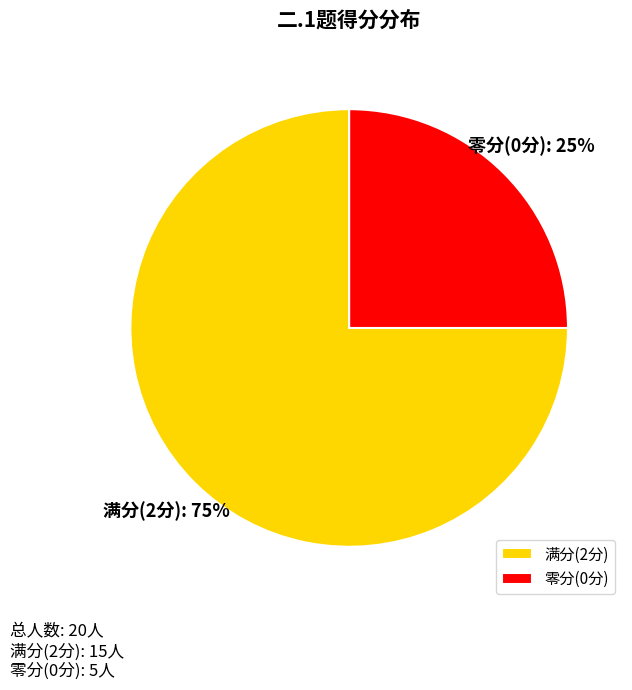

How many slices are in this pie chart?

2